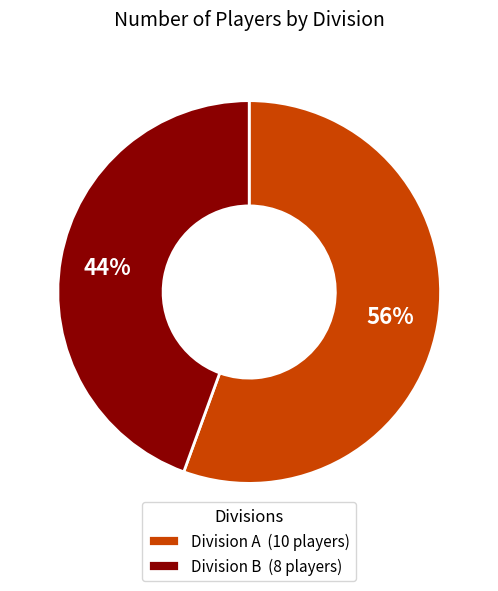

What is the largest slice in the pie chart?

Division A